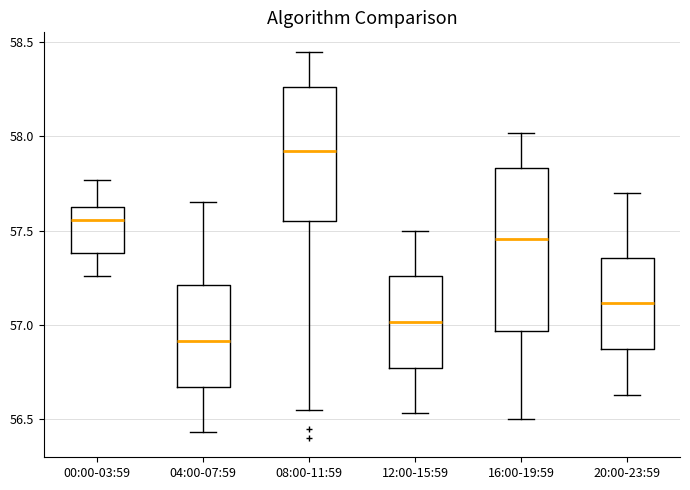

Reading left to right, read every box against the y-axis: the position of its median line, the range the box covers, and the ends of its whiskers. The values are not printed on the chart, so give them approximately, as read against the axis.

00:00-03:59: median 57.55, box 57.40 to 57.65, whiskers 57.25 to 57.75
04:00-07:59: median 56.90, box 56.65 to 57.20, whiskers 56.45 to 57.65
08:00-11:59: median 57.95, box 57.55 to 58.25, whiskers 56.55 to 58.45
12:00-15:59: median 57.00, box 56.75 to 57.25, whiskers 56.55 to 57.50
16:00-19:59: median 57.45, box 56.95 to 57.85, whiskers 56.50 to 58.00
20:00-23:59: median 57.10, box 56.85 to 57.35, whiskers 56.65 to 57.70